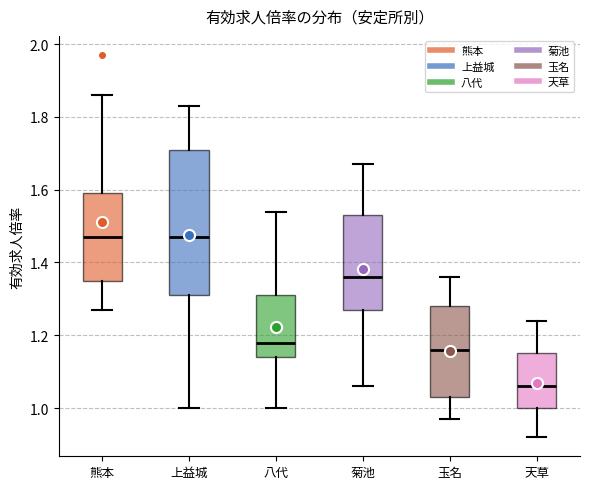

Where is the lower edge of the box for 天草 on the y-axis? The values are not printed on the chart, so give them approximately, as read against the axis.

1.00